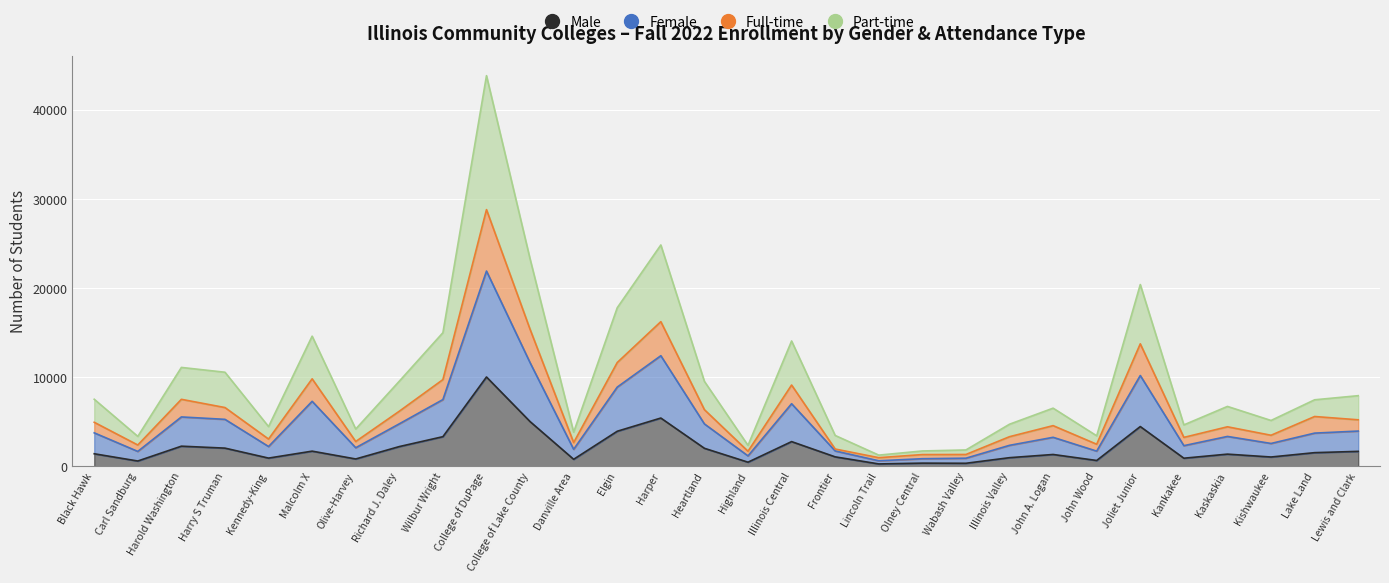

Which series has the largest total across all categories?

Part-time